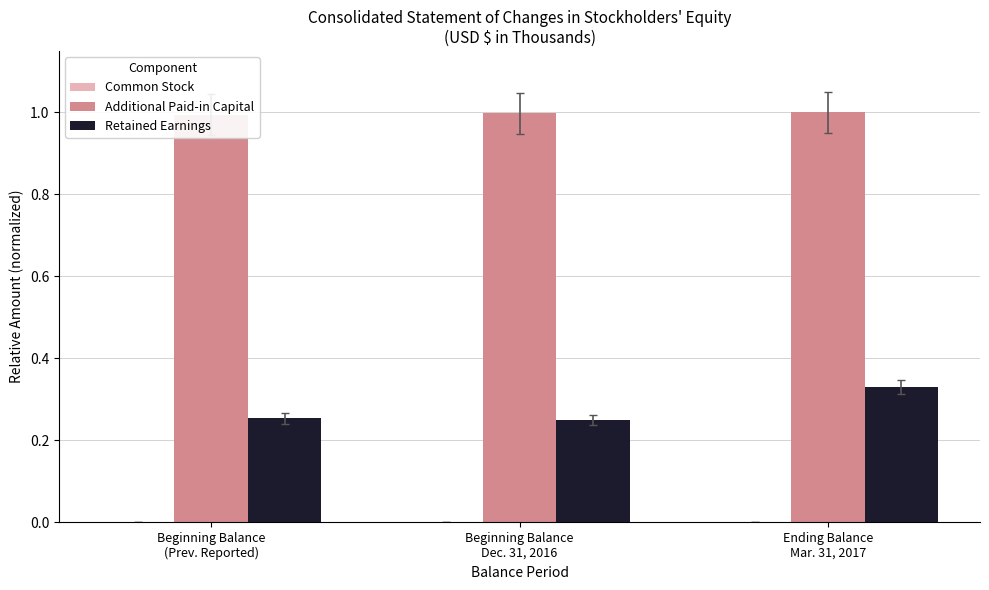

True or false: Common Stock has a value of 0.0 at Ending Balance
Mar. 31, 2017.

True